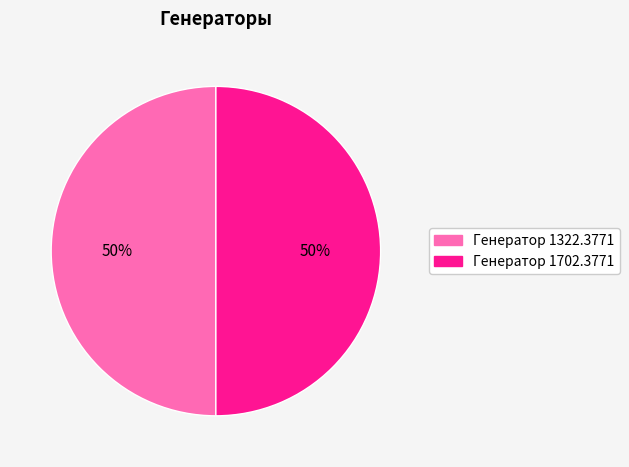

Approximately how many times larger is the value at Генератор 1322.3771 compared to Генератор 1702.3771?

1.0